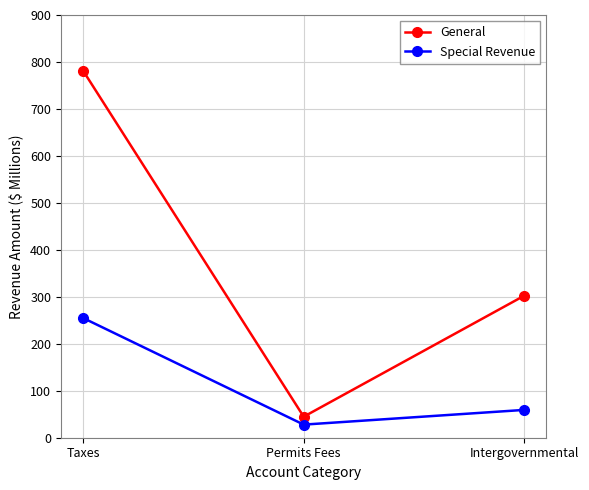

Rank the series by their average value, from highest to lowest.

General, Special Revenue